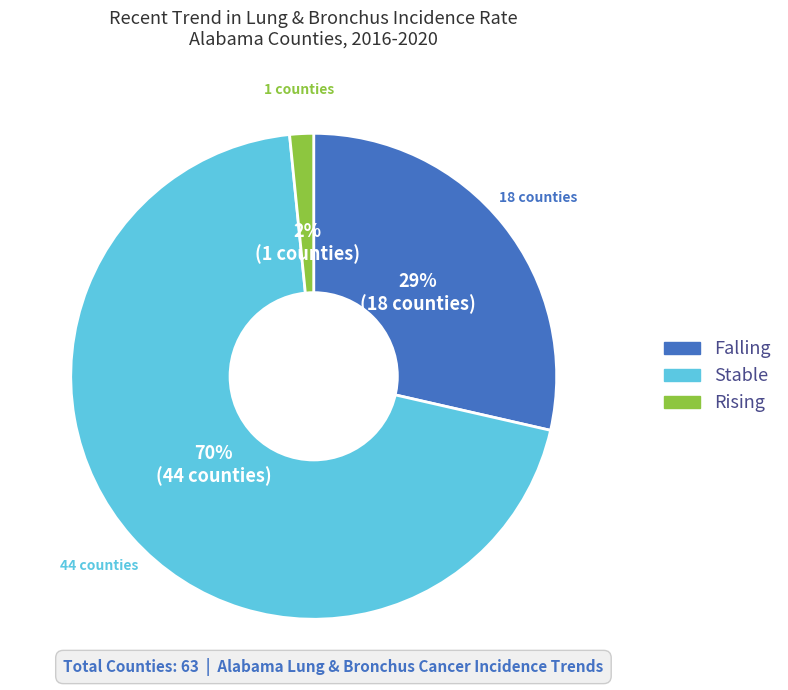

To the nearest percent, what is the average slice percentage?

33%